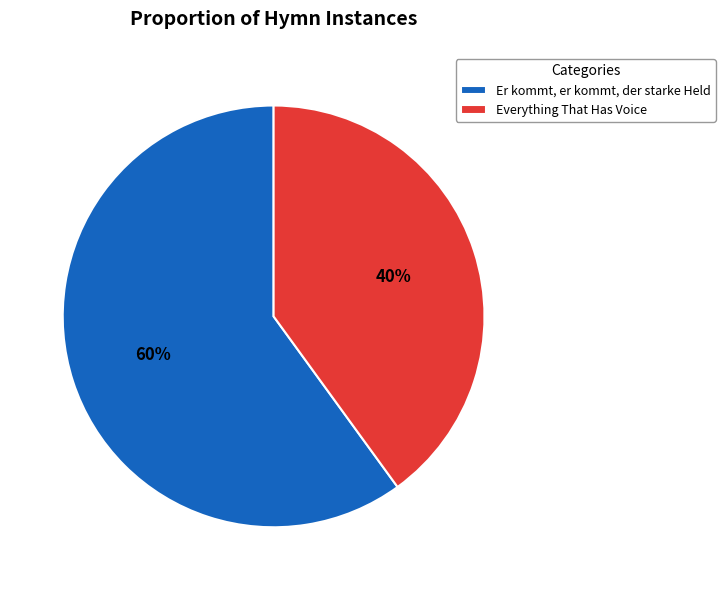

Which slice represents more than half of the pie?

Er kommt, er kommt, der starke Held